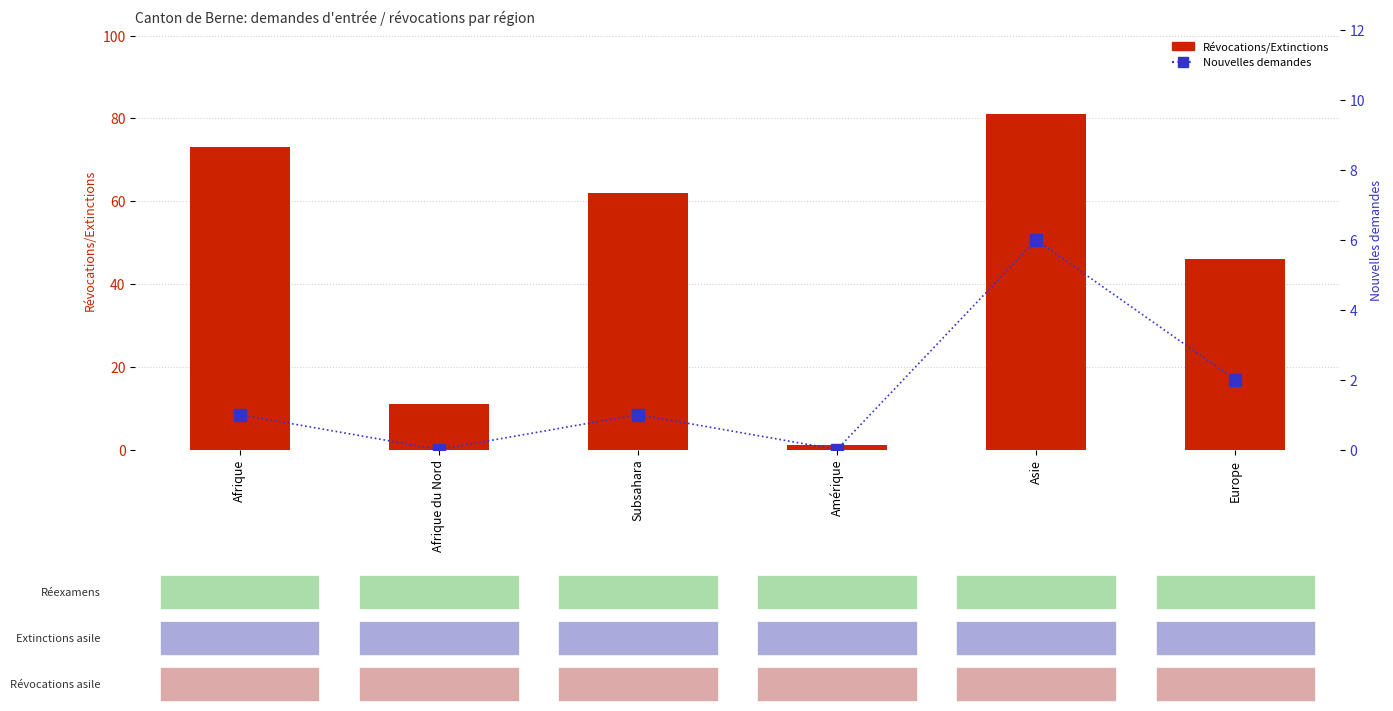

Is the value of Total Révocations/Extinctions at Amérique greater than the value of Total nouvelles demandes at Amérique?

Yes